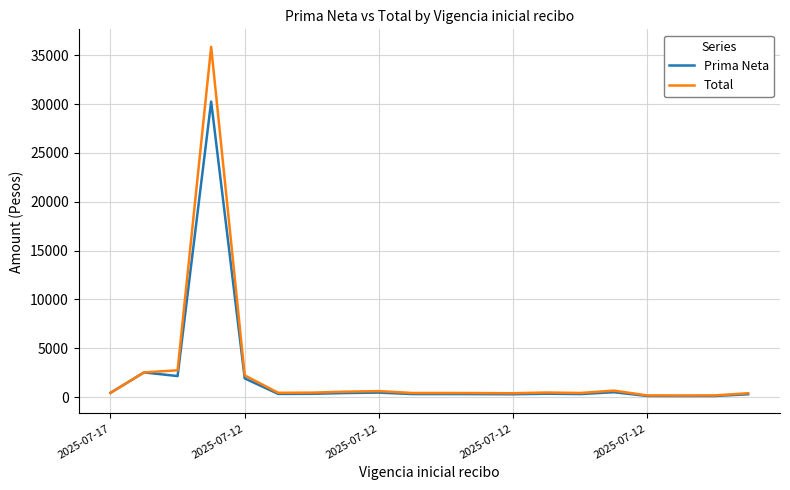

Rank the series by their maximum value, from lowest to highest.

Prima Neta, Total